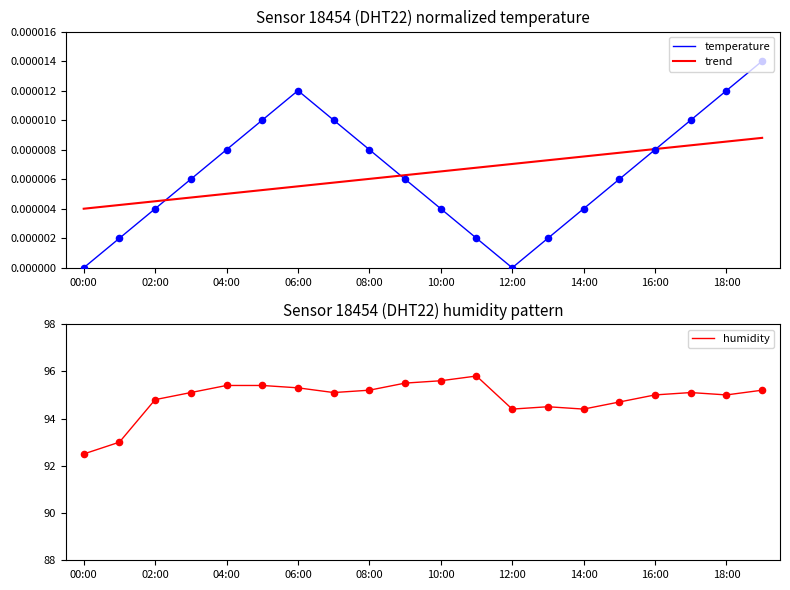

At which category is the sum across all series the highest?

11